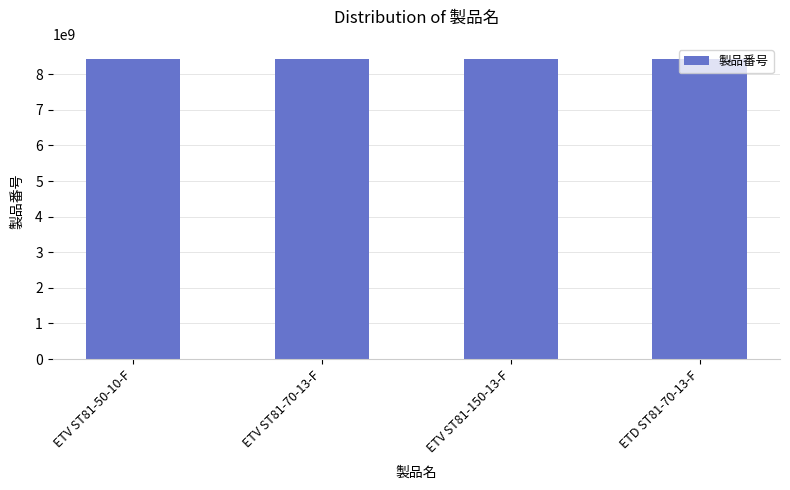

True or false: the data shows 2516984777 at ETV ST81-150-13-F.

False